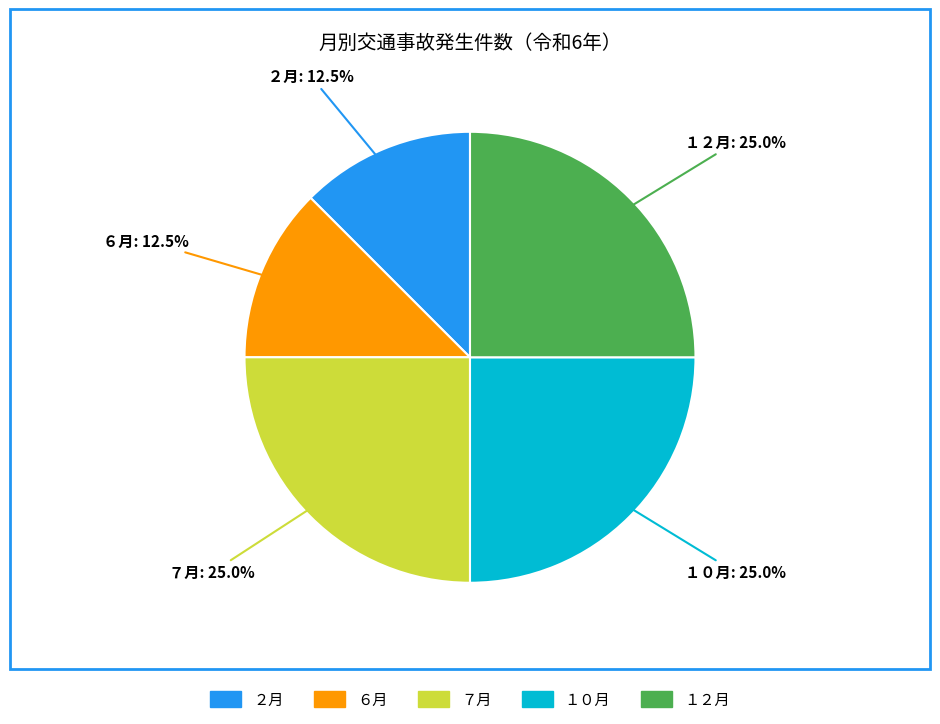

What is the ratio of the value at １０月 to the value at ６月?

2.0